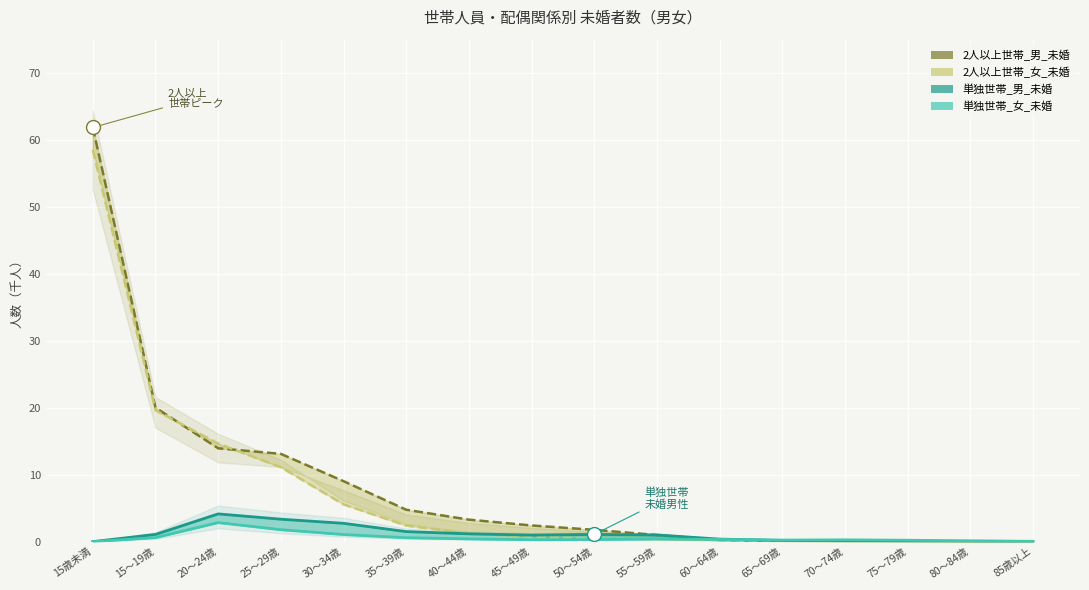

Reading right to left, list all the values displayed in this chart.

2人以上世帯_男_未婚: 85歳以上=0.0	80～84歳=0.0	75～79歳=0.0	70～74歳=0.1	65～69歳=0.1	60～64歳=0.2	55～59歳=1.0	50～54歳=1.8	45～49歳=2.4	40～44歳=3.3	35～39歳=4.8	30～34歳=9.0	25～29歳=13.1	20～24歳=13.9	15～19歳=20.0	15歳未満=61.9
2人以上世帯_女_未婚: 85歳以上=0.0	80～84歳=0.1	75～79歳=0.1	70～74歳=0.1	65～69歳=0.2	60～64歳=0.2	55～59歳=0.4	50～54歳=0.4	45～49歳=0.7	40～44歳=1.2	35～39歳=2.4	30～34歳=5.6	25～29歳=11.1	20～24歳=14.6	15～19歳=19.6	15歳未満=58.5
単独世帯_男_未婚: 85歳以上=0.0	80～84歳=0.0	75～79歳=0.0	70～74歳=0.1	65～69歳=0.2	60～64歳=0.4	55～59歳=1.0	50～54歳=1.1	45～49歳=1.0	40～44歳=1.2	35～39歳=1.5	30～34歳=2.7	25～29歳=3.4	20～24歳=4.1	15～19歳=1.1	15歳未満=0.0
単独世帯_女_未婚: 85歳以上=0.0	80～84歳=0.1	75～79歳=0.2	70～74歳=0.3	65～69歳=0.2	60～64歳=0.3	55～59歳=0.4	50～54歳=0.3	45～49歳=0.3	40～44歳=0.4	35～39歳=0.6	30～34歳=1.1	25～29歳=1.8	20～24歳=2.8	15～19歳=0.6	15歳未満=0.0